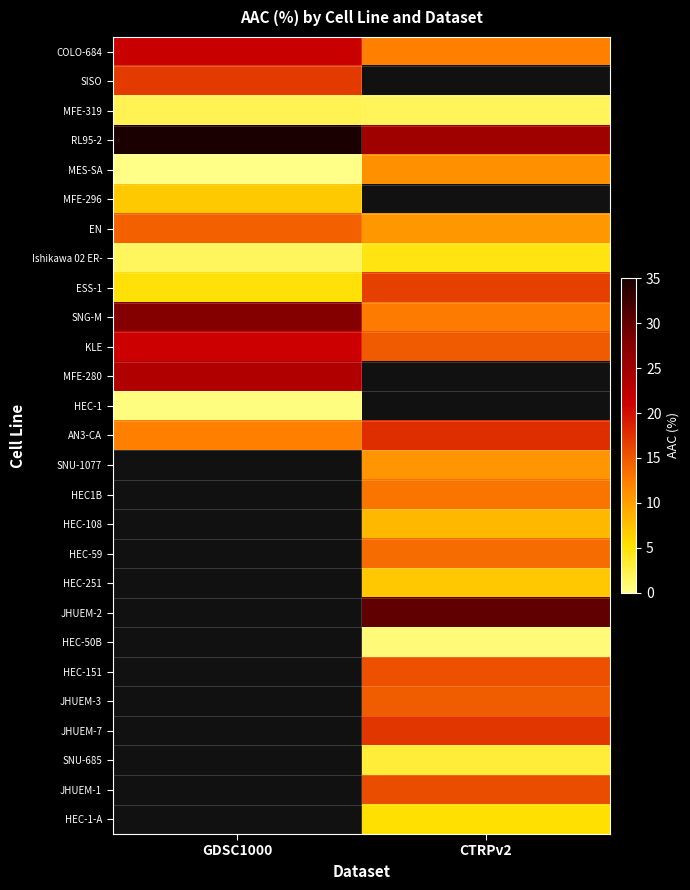

Where does the JHUEM-1 series first go above 15?

CTRPv2